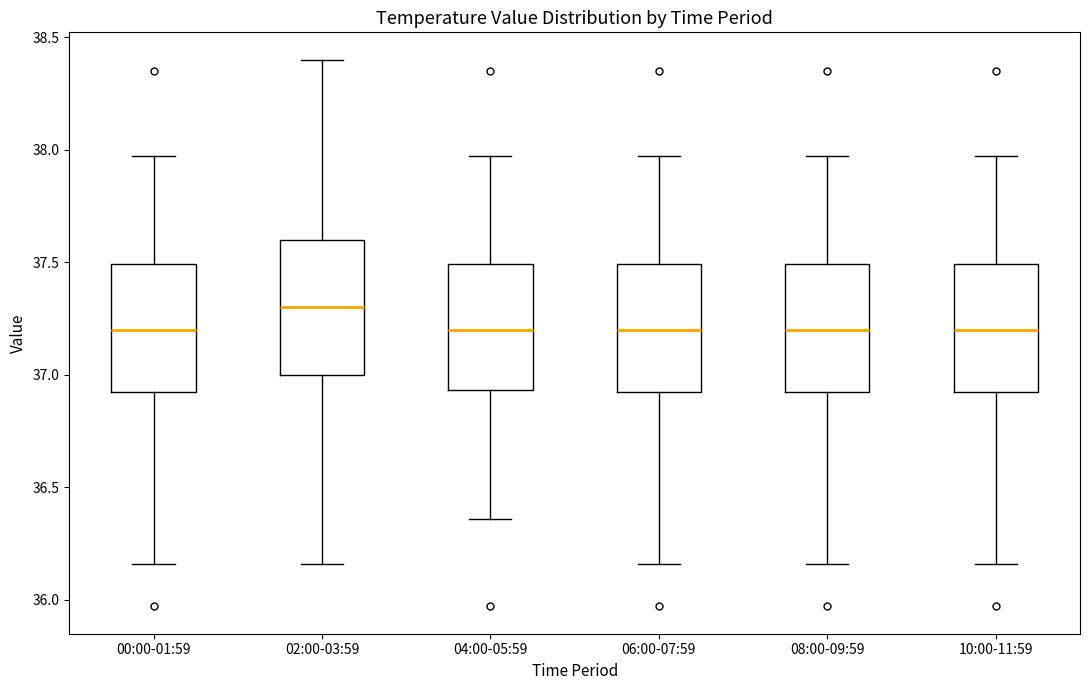

Reading left to right, read every box against the y-axis: the position of its median line, the range the box covers, and the ends of its whiskers. The values are not printed on the chart, so give them approximately, as read against the axis.

00:00-01:59: median 37.20, box 36.95 to 37.50, whiskers 36.15 to 37.95
02:00-03:59: median 37.30, box 37.00 to 37.60, whiskers 36.15 to 38.40
04:00-05:59: median 37.20, box 36.95 to 37.50, whiskers 36.35 to 37.95
06:00-07:59: median 37.20, box 36.95 to 37.50, whiskers 36.15 to 37.95
08:00-09:59: median 37.20, box 36.95 to 37.50, whiskers 36.15 to 37.95
10:00-11:59: median 37.20, box 36.95 to 37.50, whiskers 36.15 to 37.95